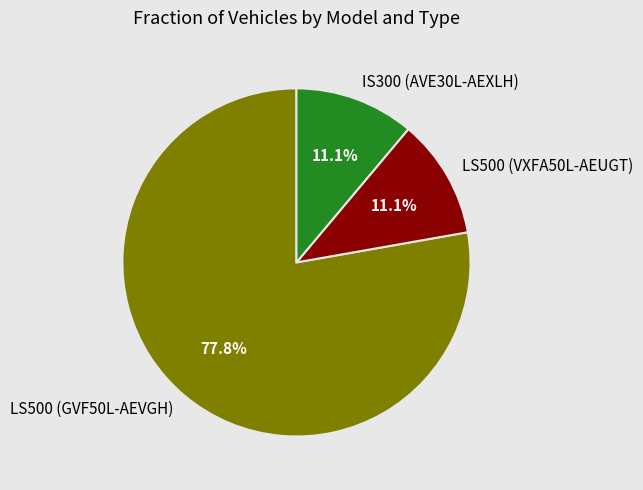

How many segments does this pie chart have?

3